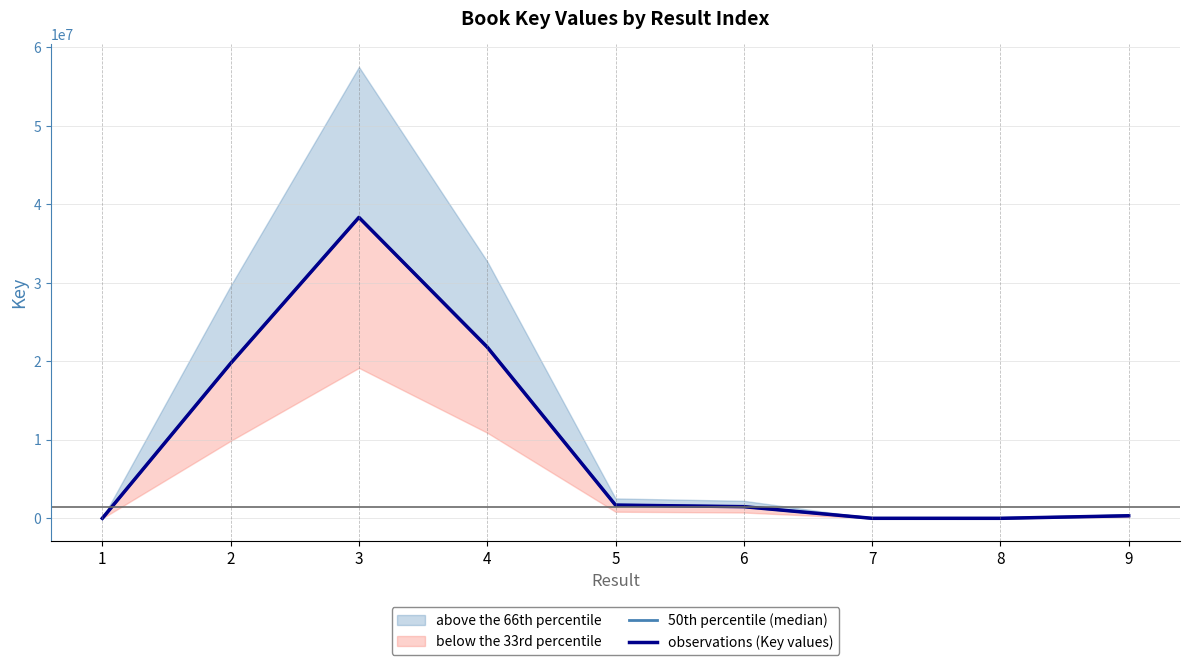

What is the value of the observations (Key values) point at the 8th from the left?

5488